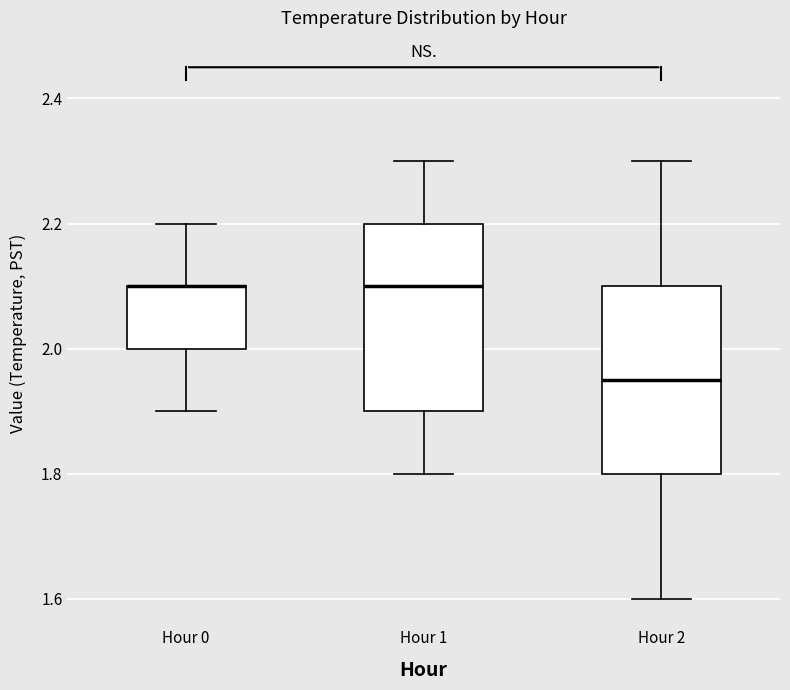

Reading left to right, read every box against the y-axis: the position of its median line, the range the box covers, and the ends of its whiskers. The values are not printed on the chart, so give them approximately, as read against the axis.

Hour 0: median 2.10 (drawn on the box's upper edge), box 2.00 to 2.10, whiskers 1.90 to 2.20
Hour 1: median 2.10, box 1.90 to 2.20, whiskers 1.80 to 2.30
Hour 2: median 1.96, box 1.80 to 2.10, whiskers 1.60 to 2.30